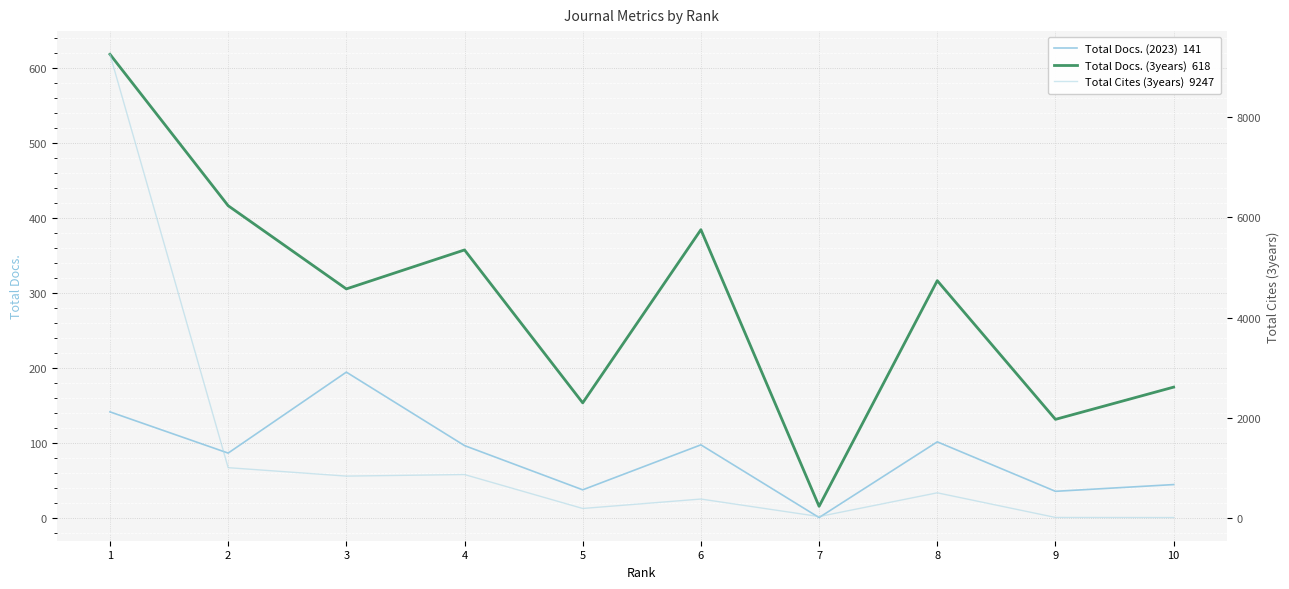

Is the value of Total Docs. (2023)  141 at 10 greater than the value of Total Docs. (3years)  618 at 5?

No